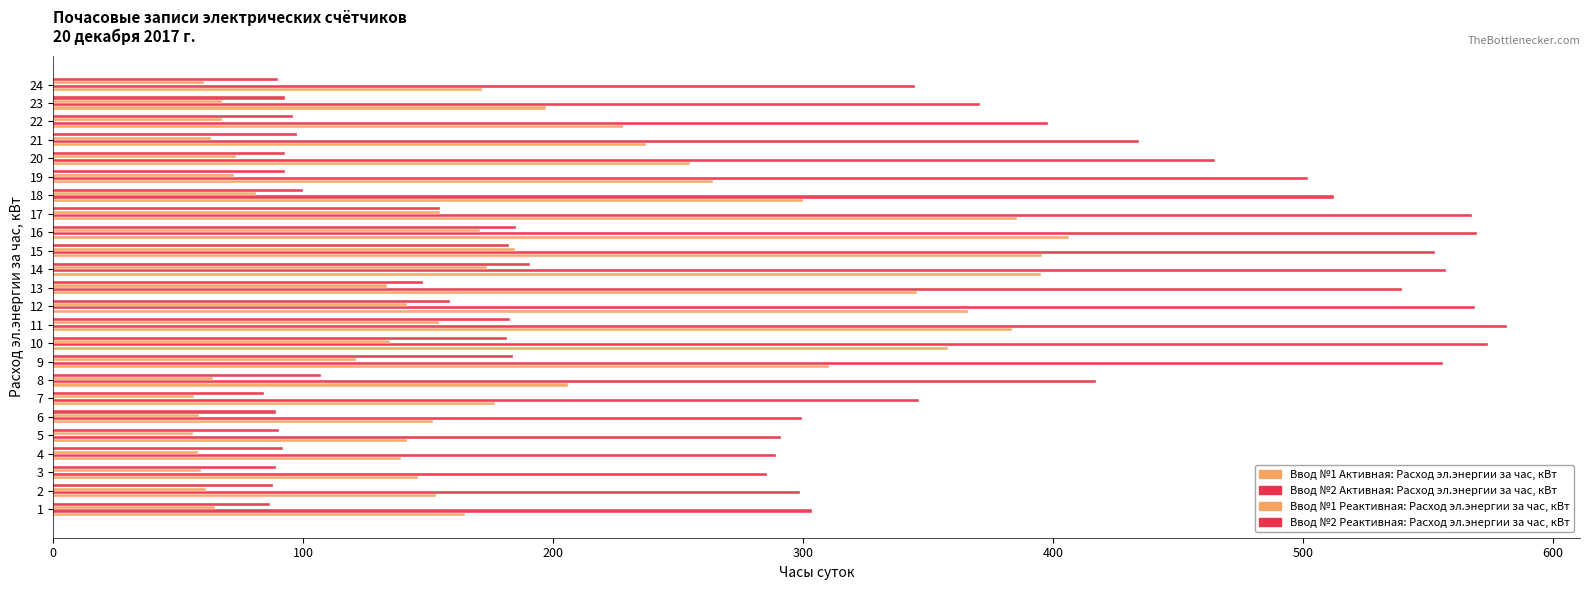

Count the number of data series in this chart.

4